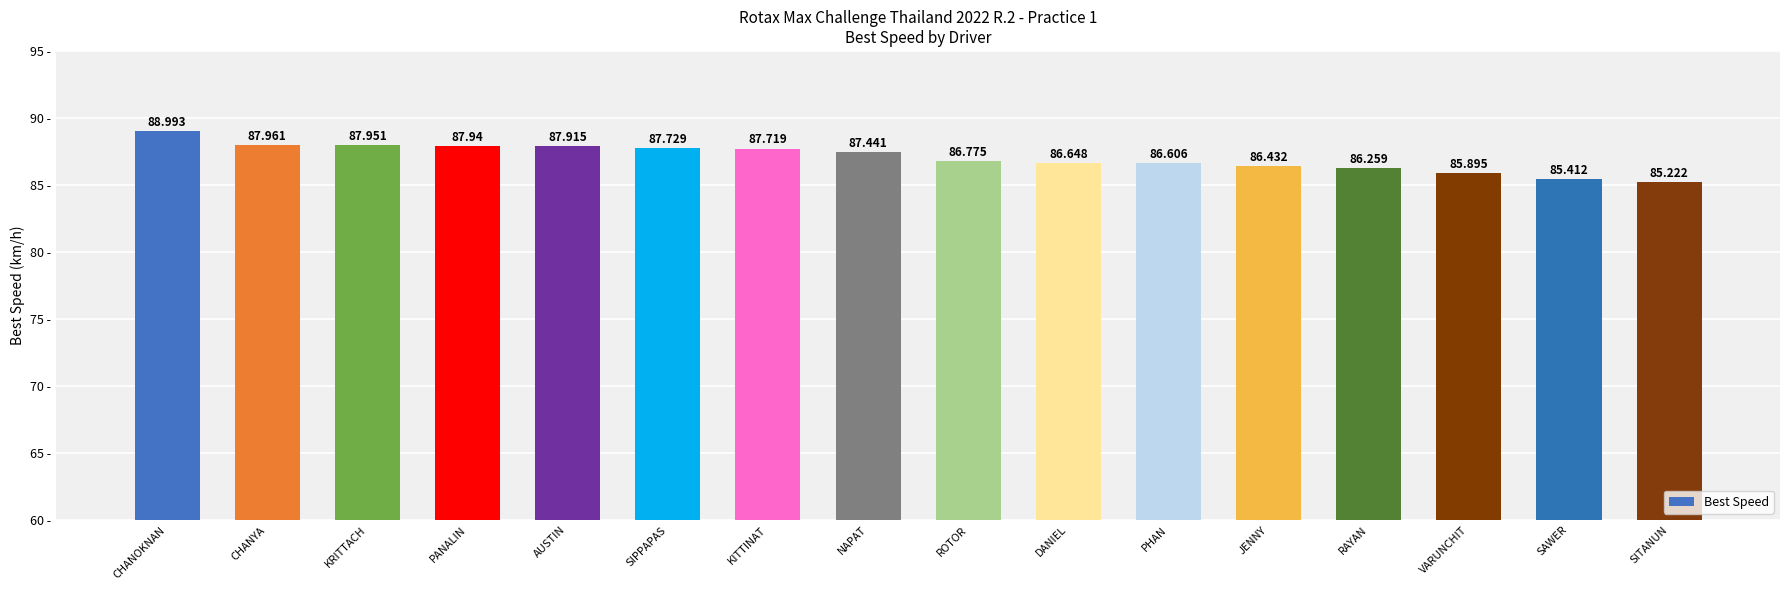

Which has a higher value, AUSTIN or CHANYA?

CHANYA